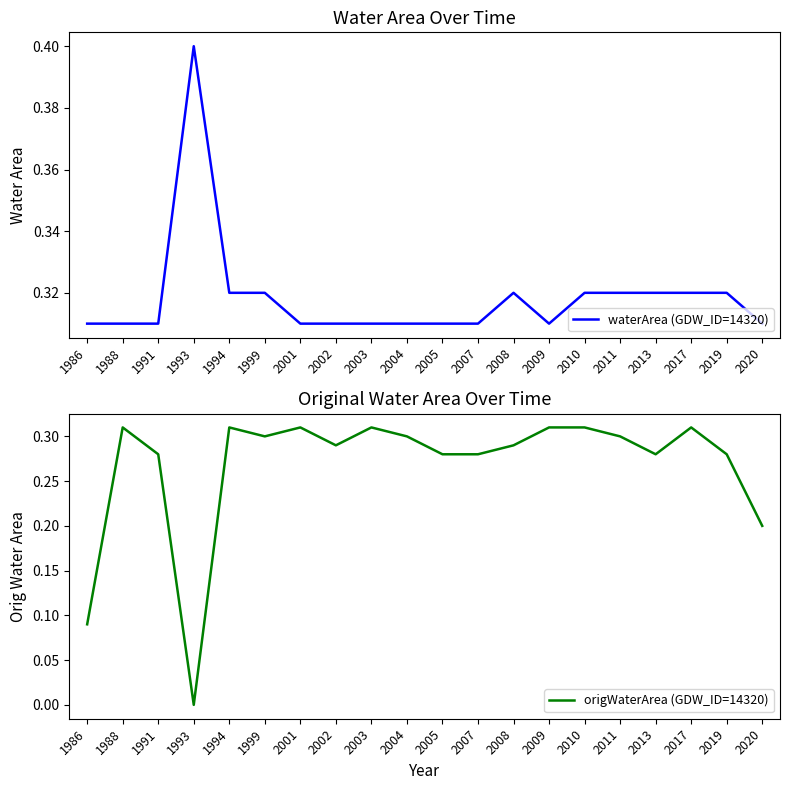

The value of waterArea (GDW_ID=14320) at 2003 is 0.3. True or false?

True